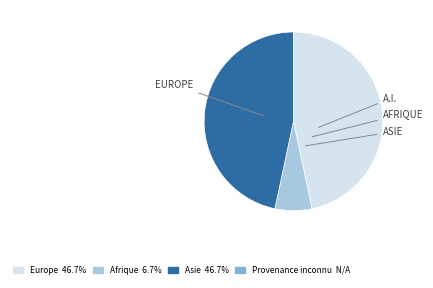

Is there any slice that represents more than half of the pie?

No